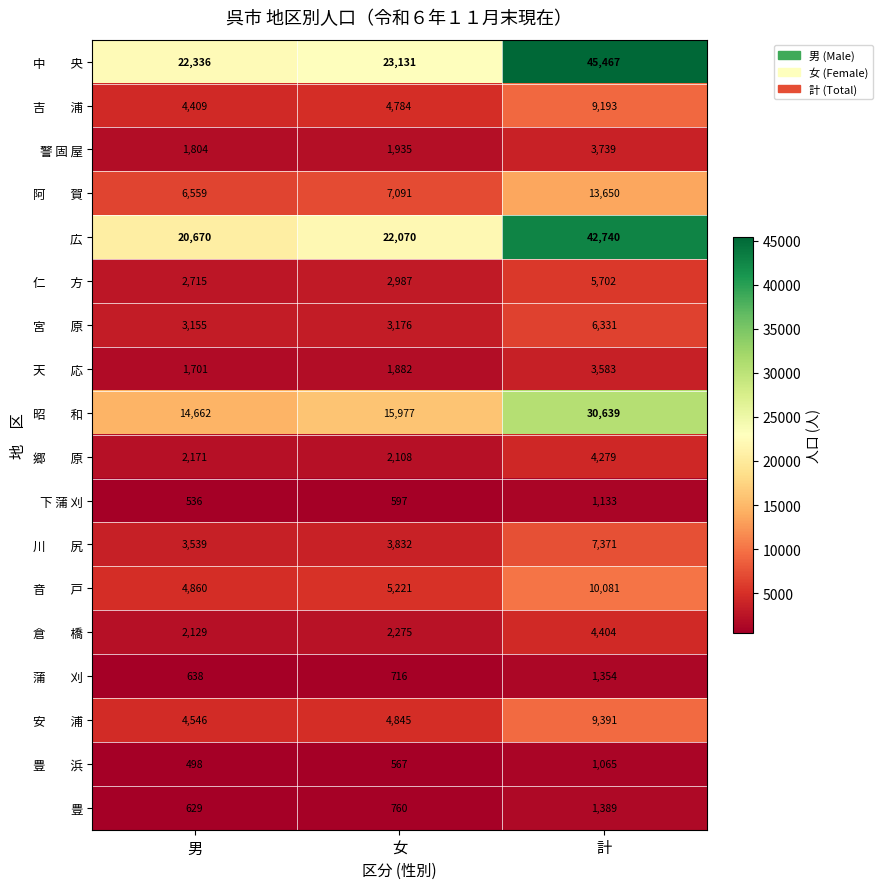

What is the difference between the 下 蒲 刈 values at 女 and 計?

536